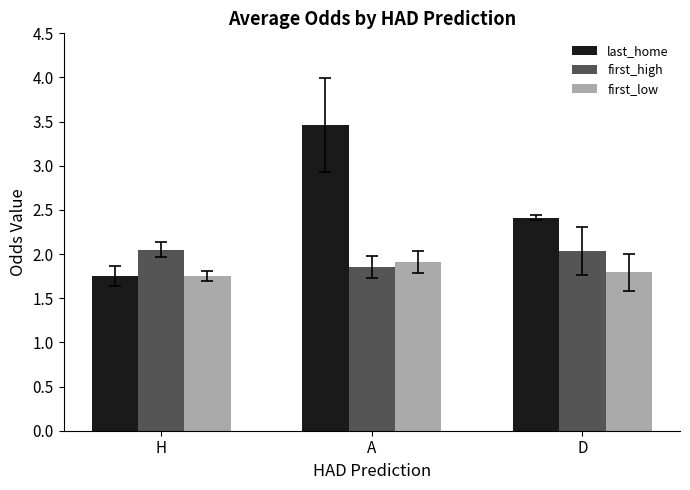

What is the highest value of the last_home series?

3.5